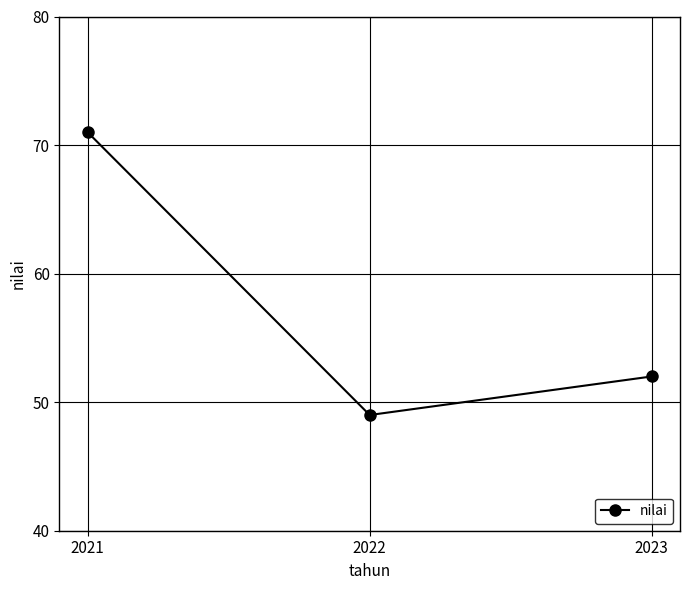

Which category has the highest value across all series?

2021